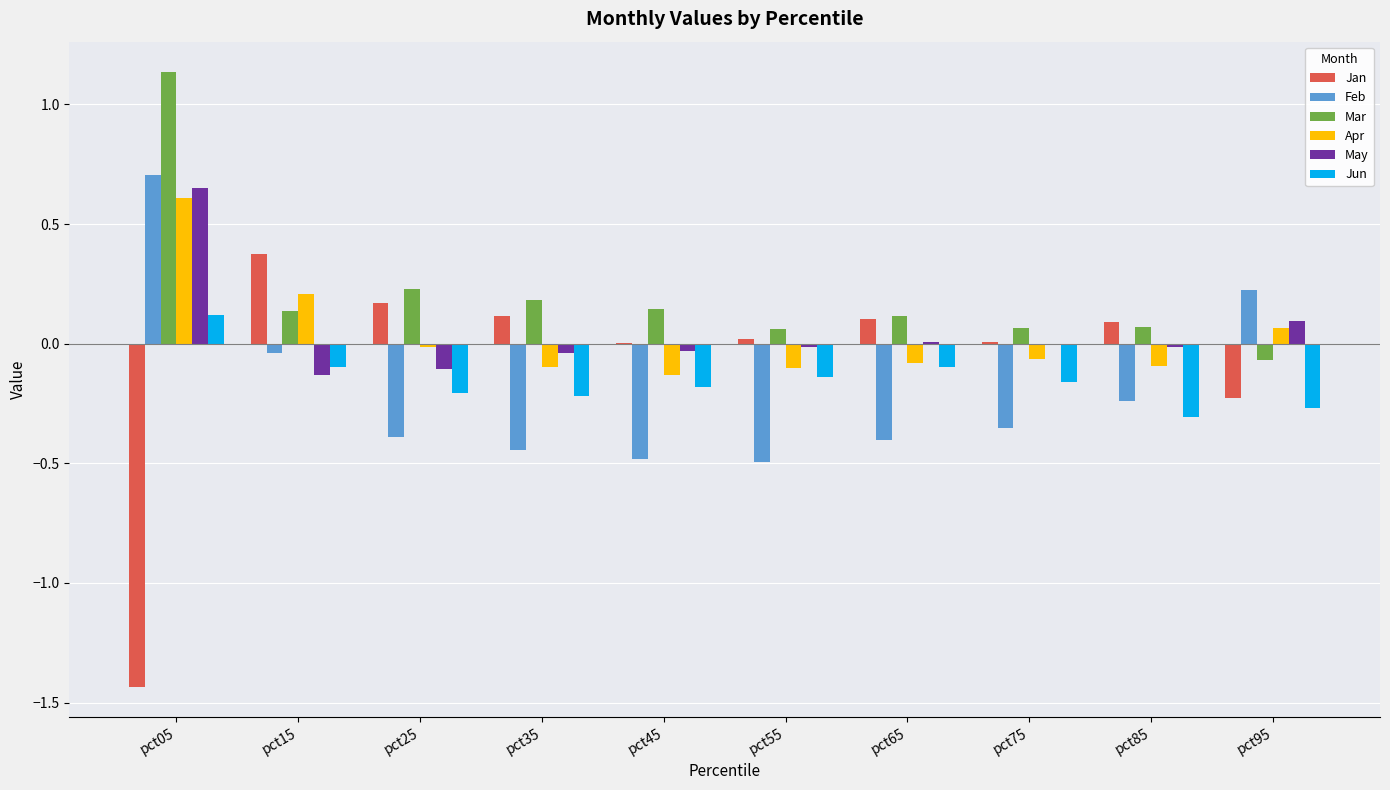

The Apr series shows 0.2 at pct15. True or false?

True